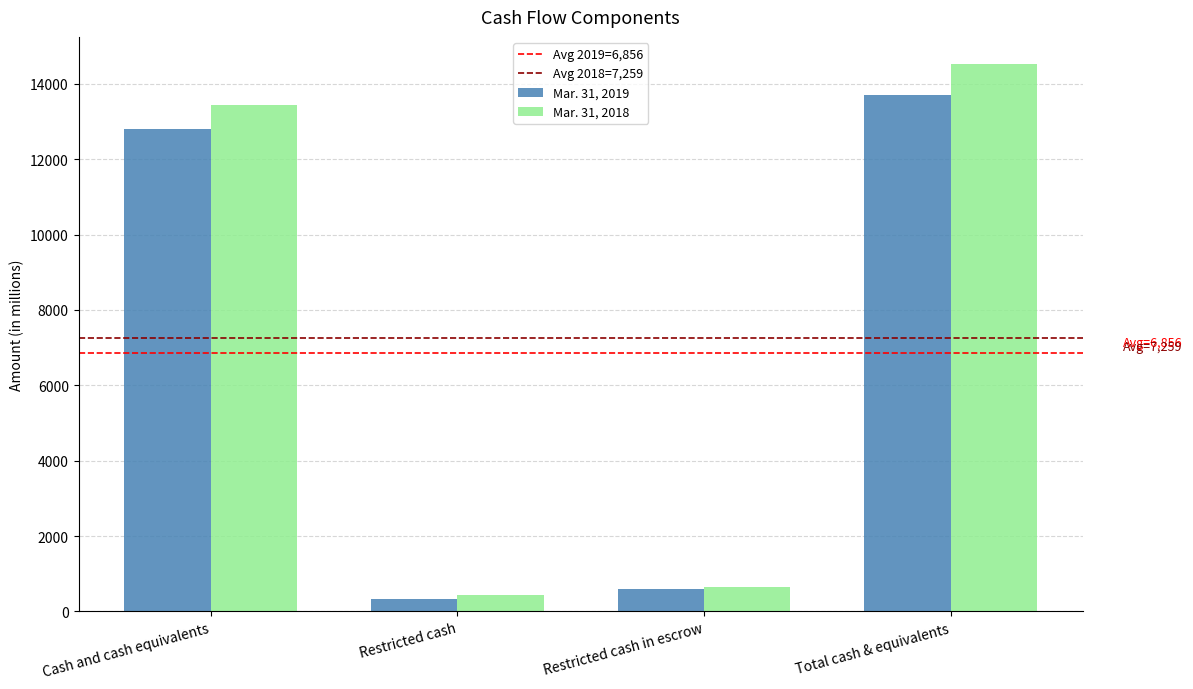

At how many categories does at least one series exceed 3087?

2